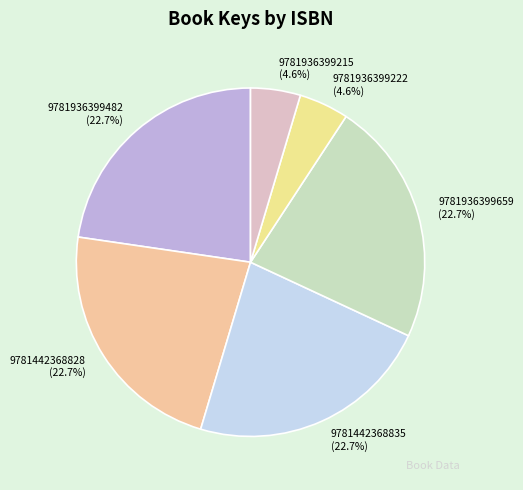

Approximately how many times larger is the value at 9781442368835 compared to 9781936399215?

4.9